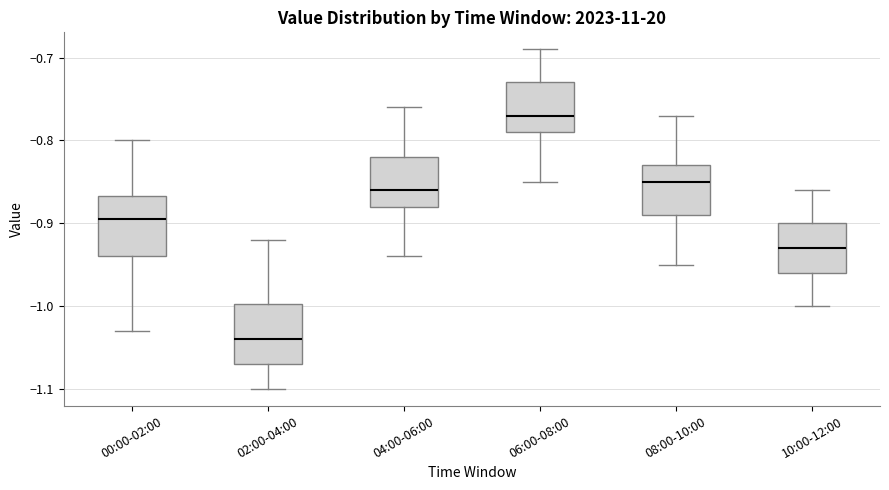

Reading left to right, transcribe this box plot: for each box, give where its median line is, the range the box spans, and where its two whiskers end, as read against the y-axis. The values are not printed on the chart, so give them approximately, as read against the axis.

00:00-02:00: median -0.89, box -0.94 to -0.87, whiskers -1.03 to -0.80
02:00-04:00: median -1.04, box -1.07 to -1.00, whiskers -1.10 to -0.92
04:00-06:00: median -0.86, box -0.88 to -0.82, whiskers -0.94 to -0.76
06:00-08:00: median -0.77, box -0.79 to -0.73, whiskers -0.85 to -0.69
08:00-10:00: median -0.85, box -0.89 to -0.83, whiskers -0.95 to -0.77
10:00-12:00: median -0.93, box -0.96 to -0.90, whiskers -1.00 to -0.86